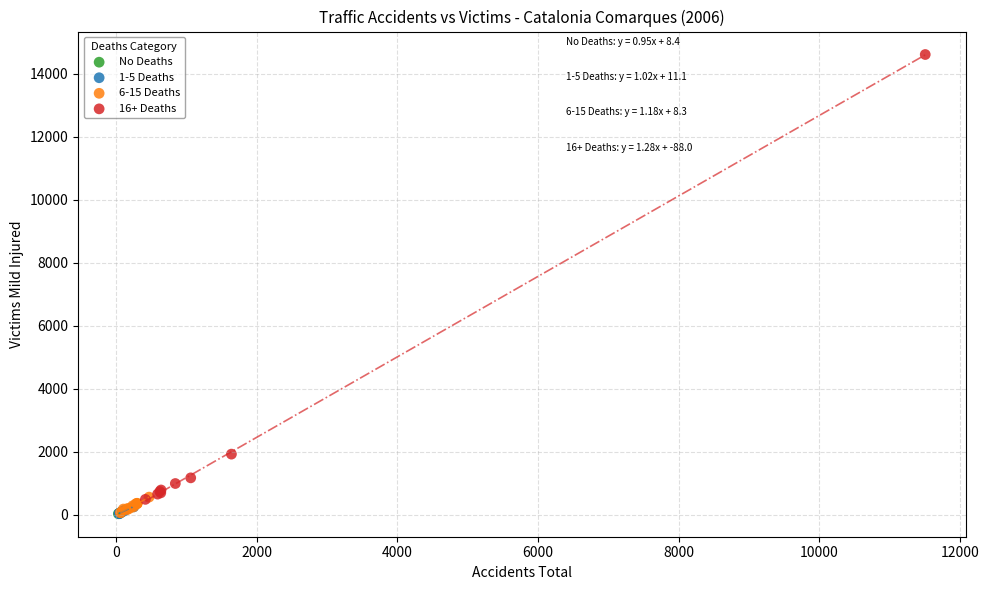

Which series has the largest Y range (max minus min)?

16+ Deaths